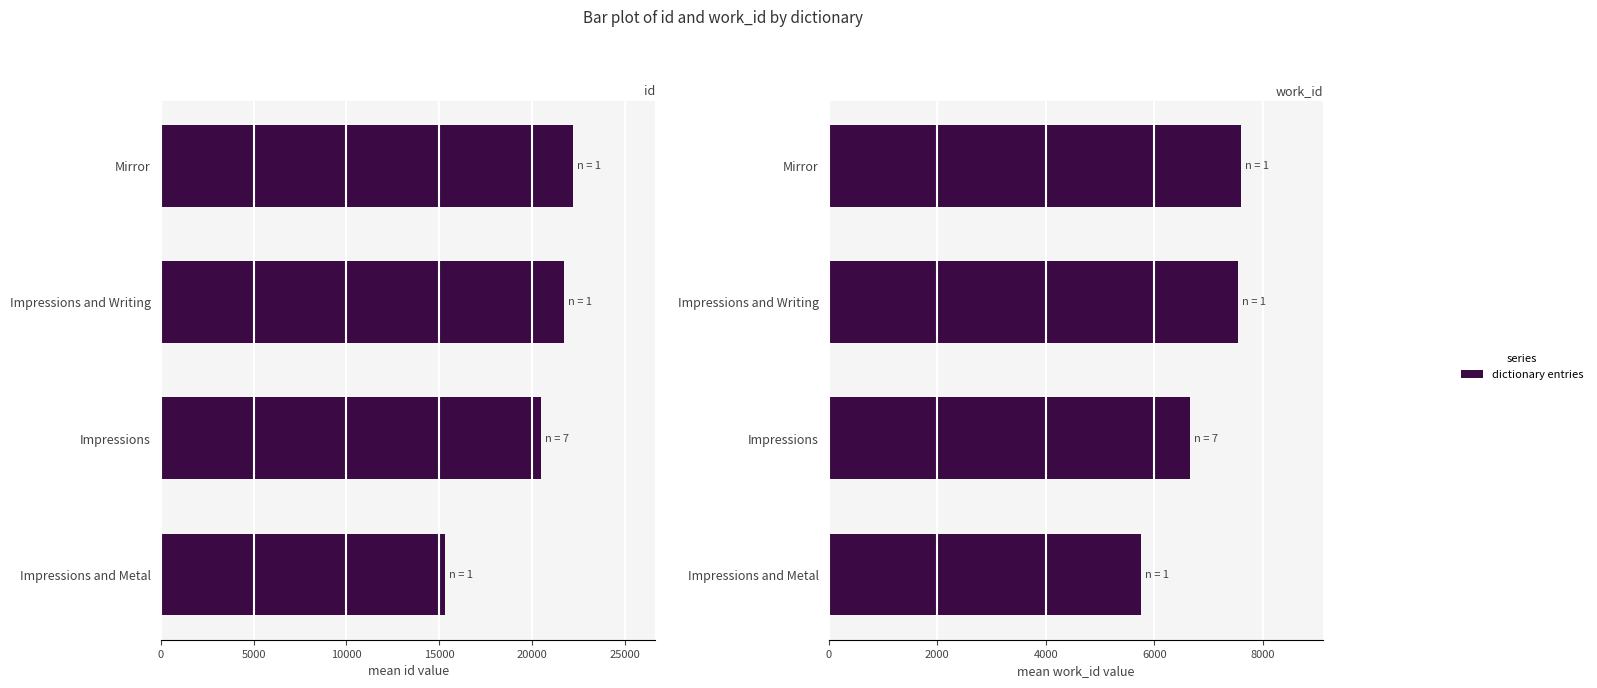

The value of id at Impressions and Writing is 21701.0. True or false?

True